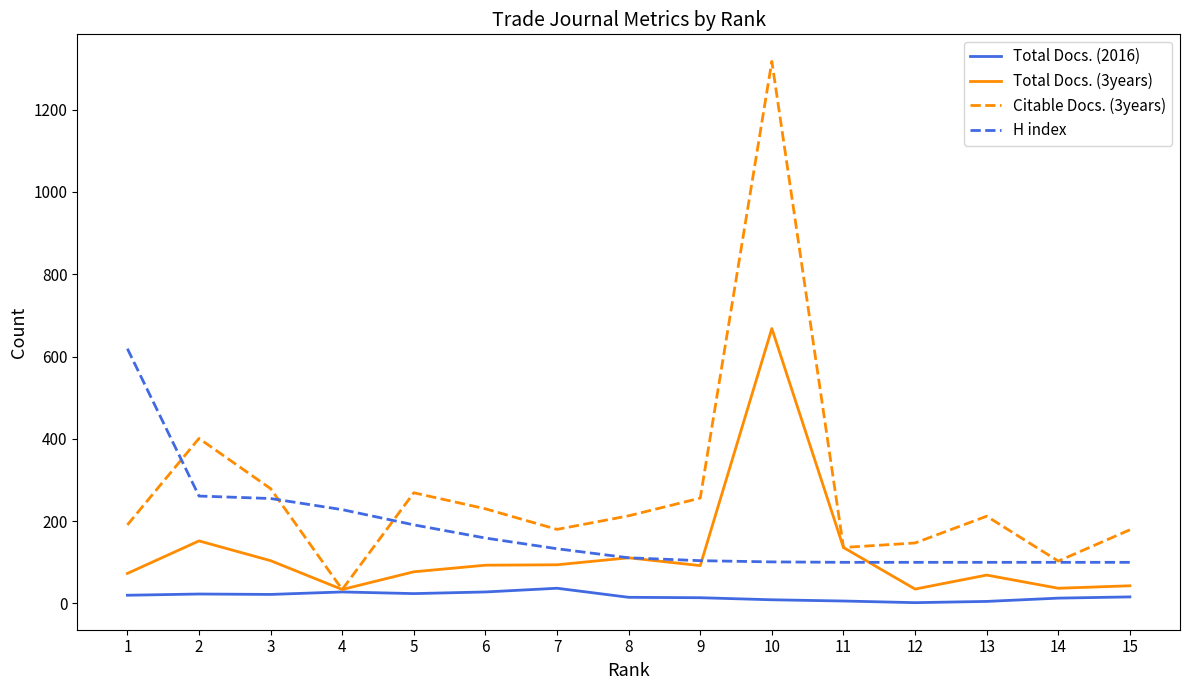

The Citable Docs. (3years) series shows 103 at 14. True or false?

True